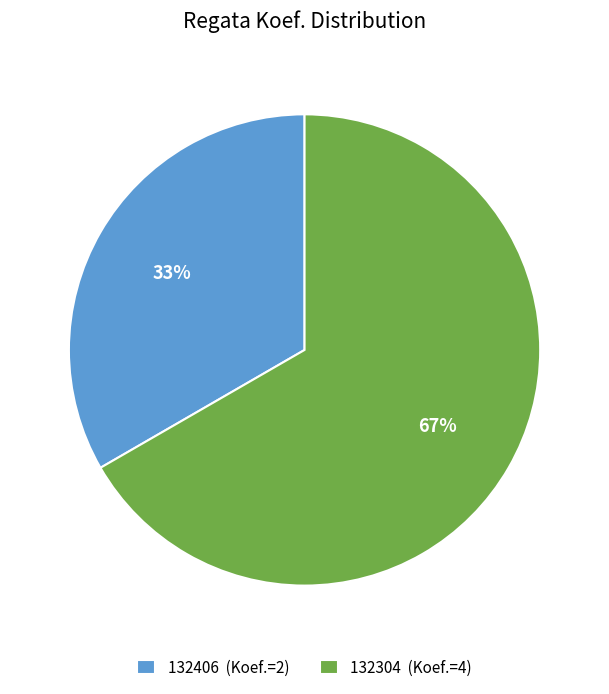

To the nearest percent, what is the combined percentage of 132406 (Koef.=2) and 132304 (Koef.=4)?

100%